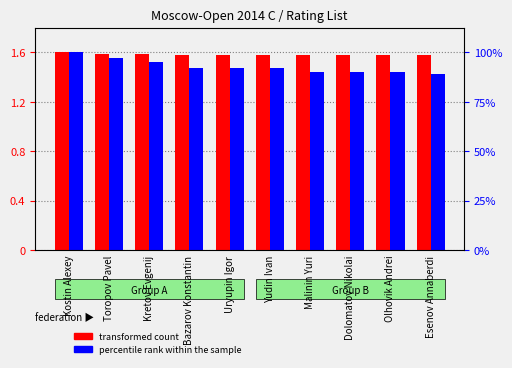

What is the maximum value for percentile rank within the sample?

1.6